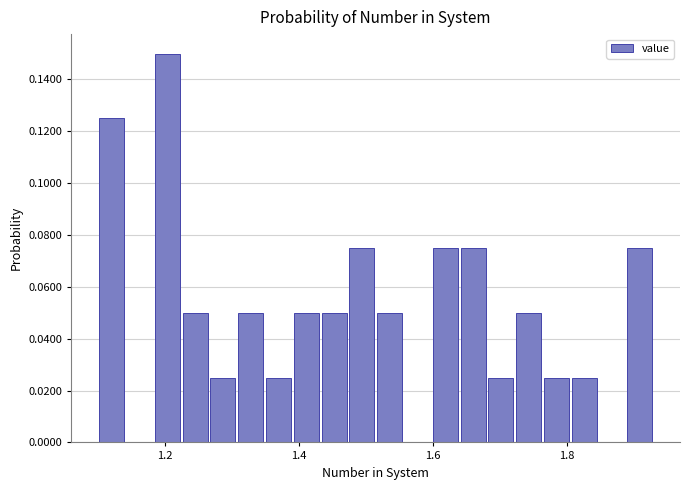

Read against the x-axis, roughly where is the centre of the tallest bar?

1.20